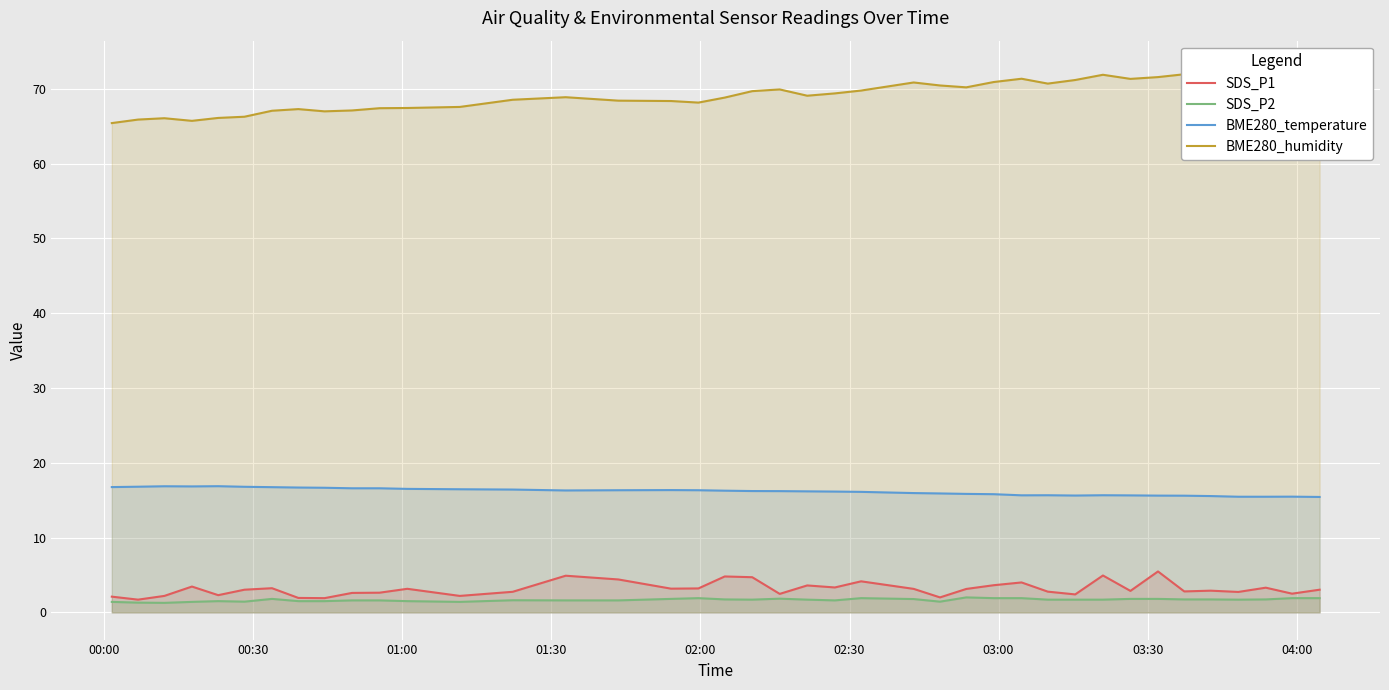

True or false: SDS_P1 and BME280_temperature intersect in this chart.

False